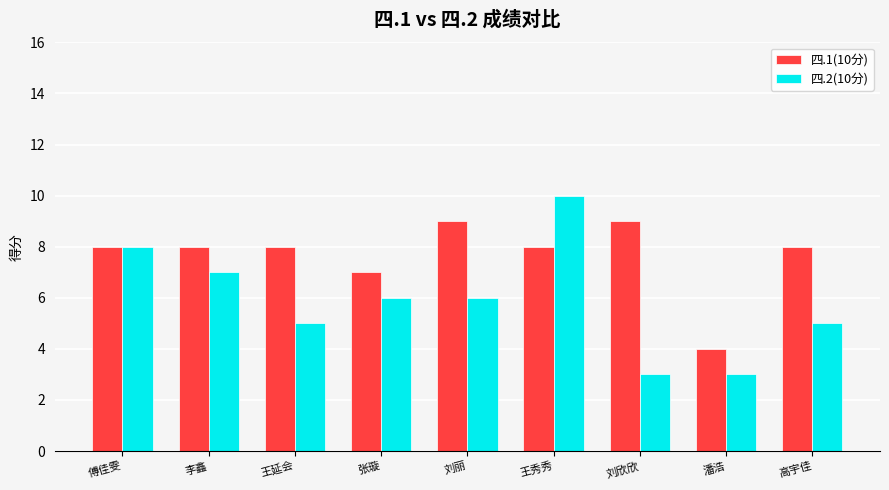

What is the label of the 2nd bar from the right?

潘浩